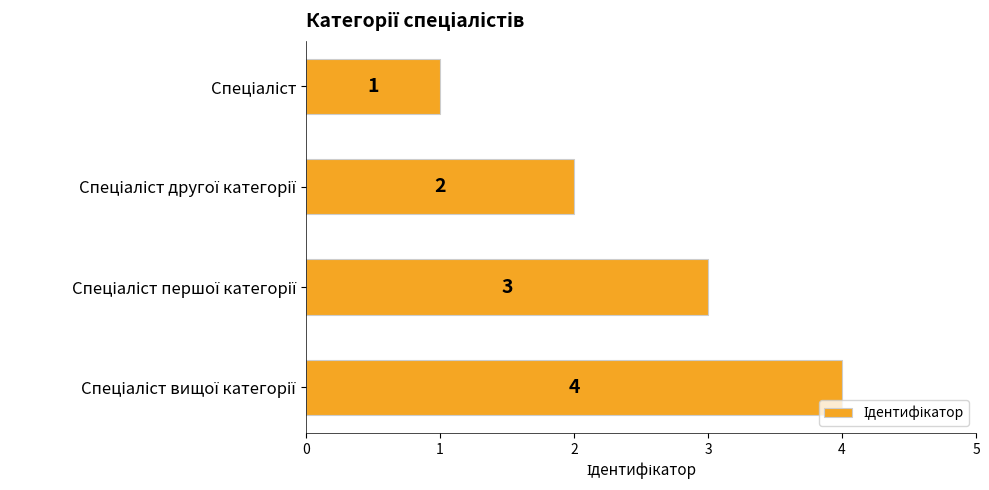

Count the values in the range 2 to 4.

3